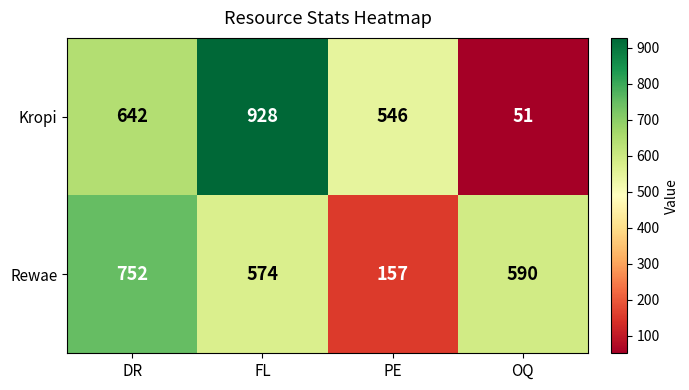

Where does the Rewae series first go above 590?

DR